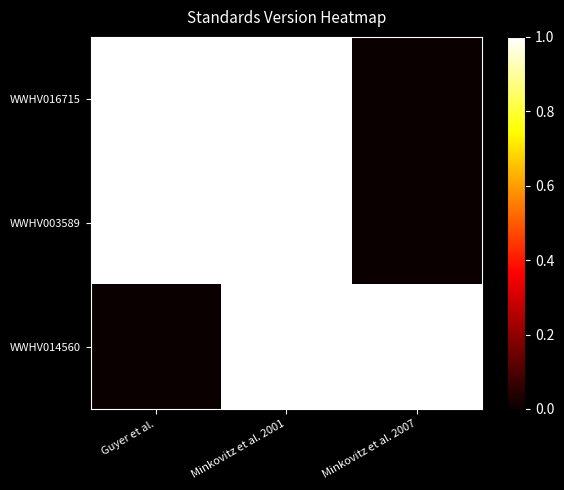

Which has a higher value, Minkovitz et al. 2001 or Guyer et al.?

Minkovitz et al. 2001